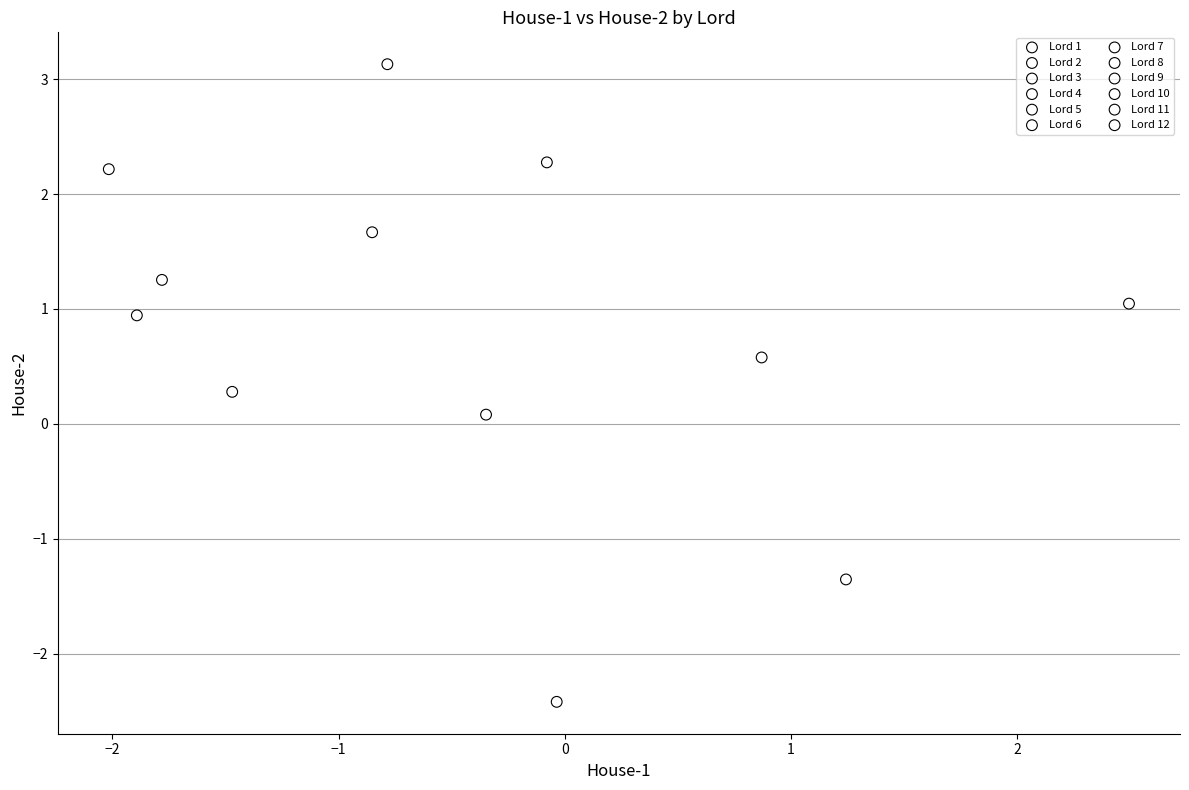

Which series contains the lowest Y value?

Lord 7